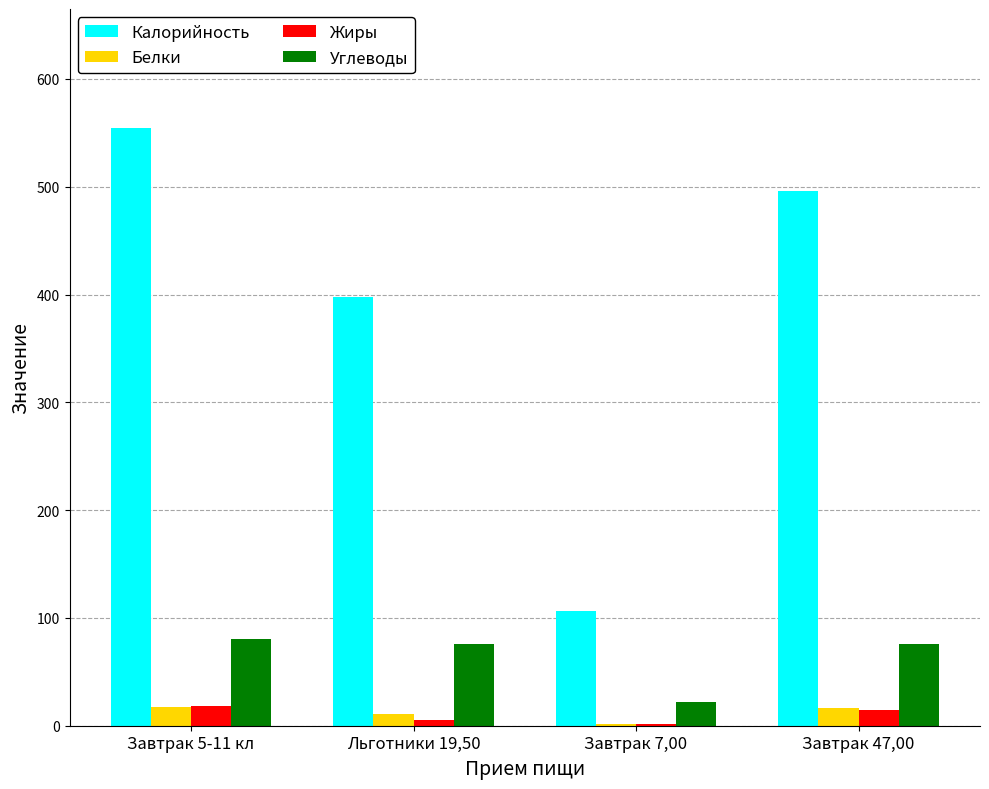

The Углеводы series shows 19.1 at Завтрак 47,00. True or false?

False